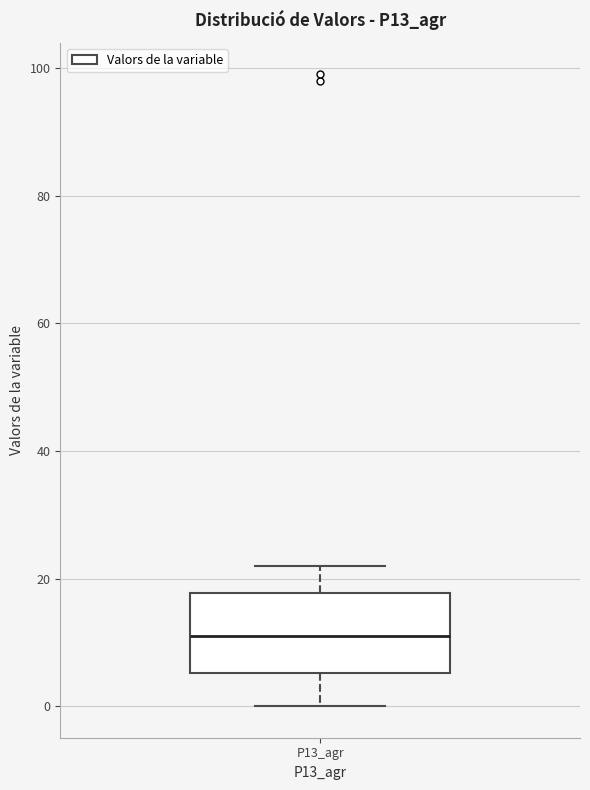

Transcribe this box plot: give where the median line is, the range the box spans, and where the two whiskers end, as read against the y-axis. The values are not printed on the chart, so give them approximately, as read against the axis.

median 12, box 6 to 18, whiskers 0 to 22